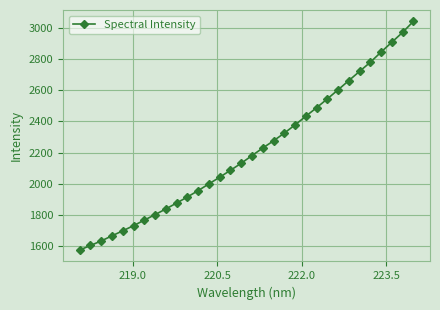

True or false: there are more than 2 points higher than both neighbors.

False